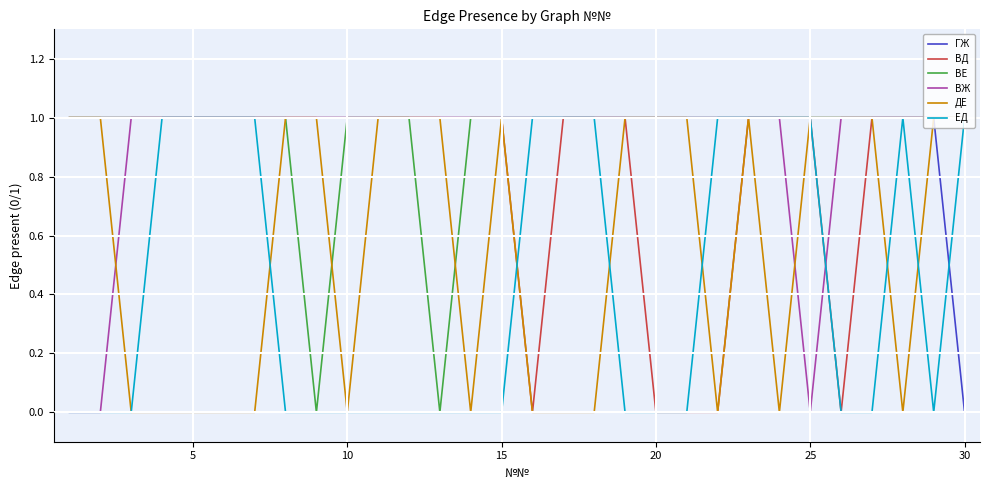

Is the value of ДЕ at 20 greater than the value of ВЖ at 25?

Yes